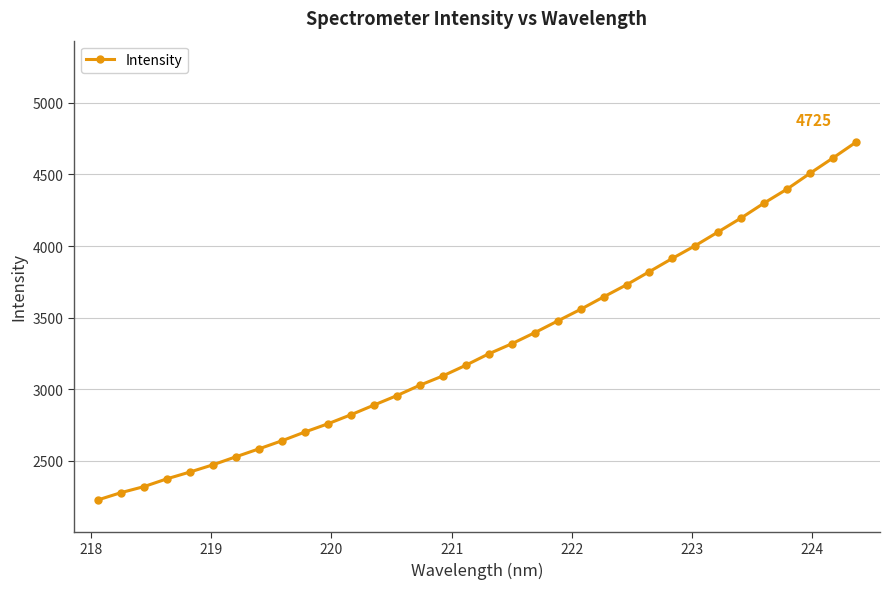

What is the sum of all values?

112229.9